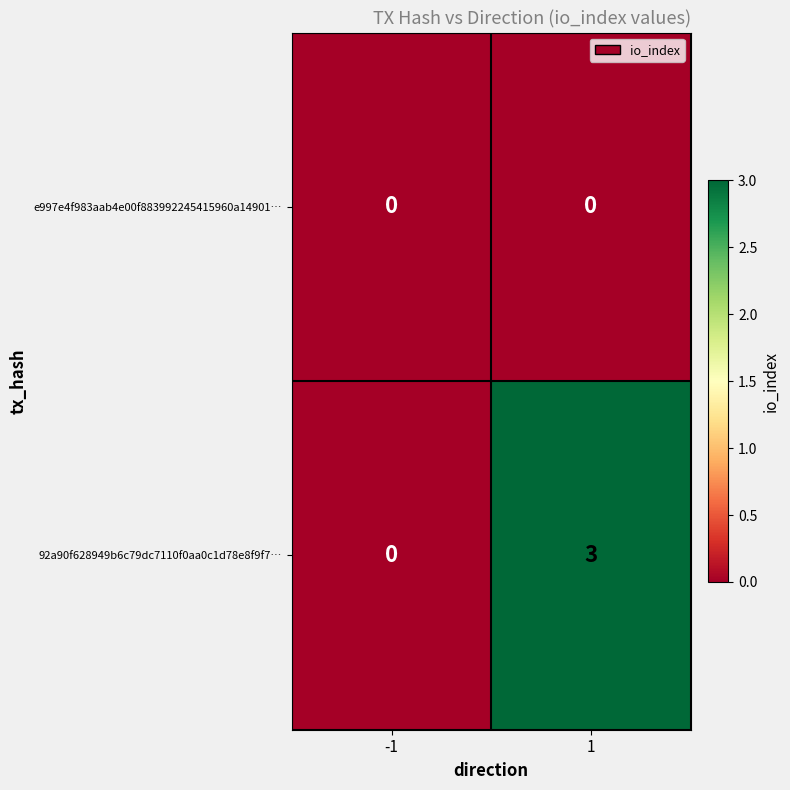

At which category is the sum across all series the highest?

1